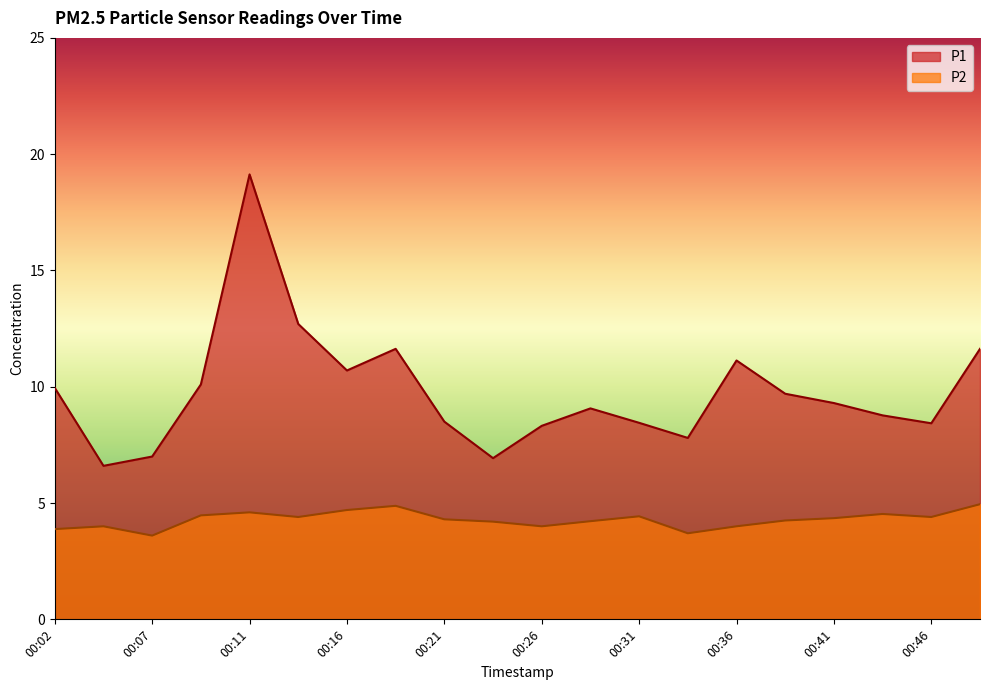

In P1, how many points are lower than both neighbors (excluding endpoints)?

5